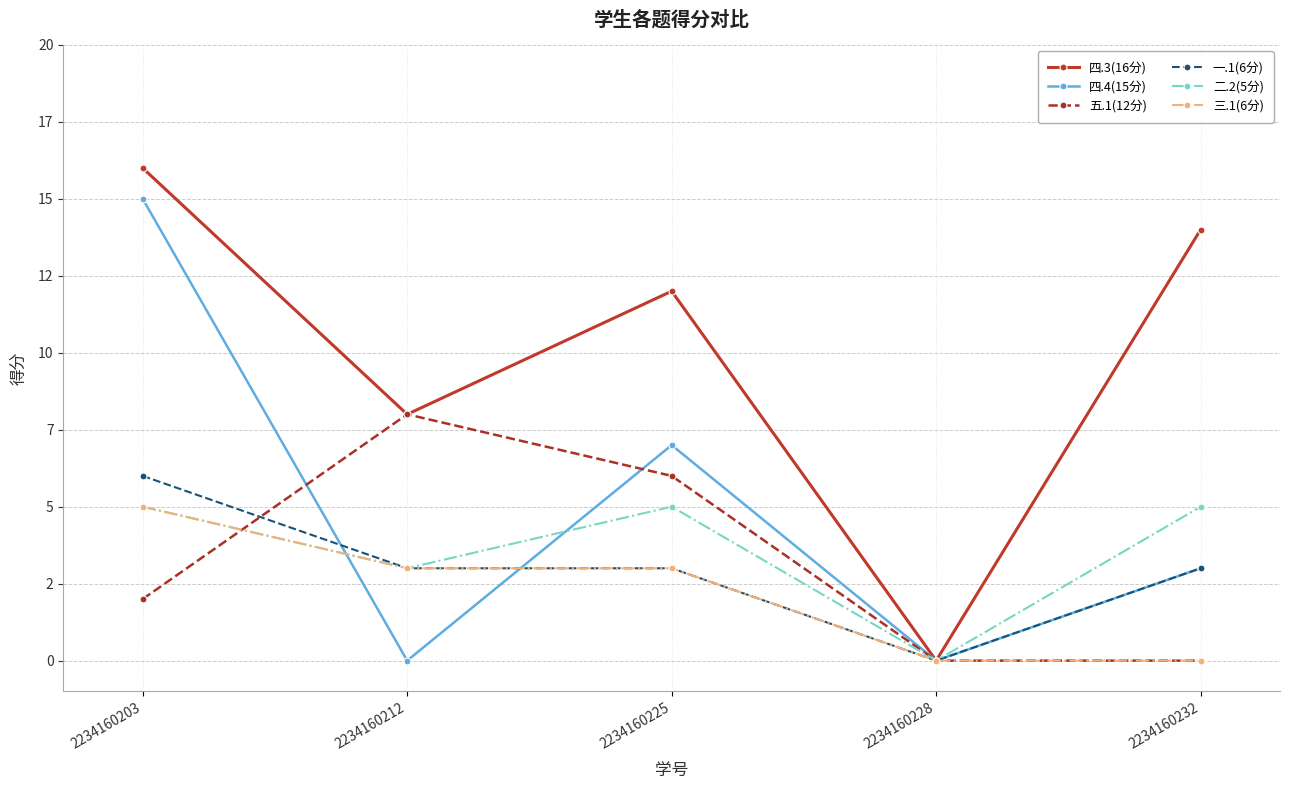

True or false: 五.1(12分) has more than 0 interior local peaks.

True